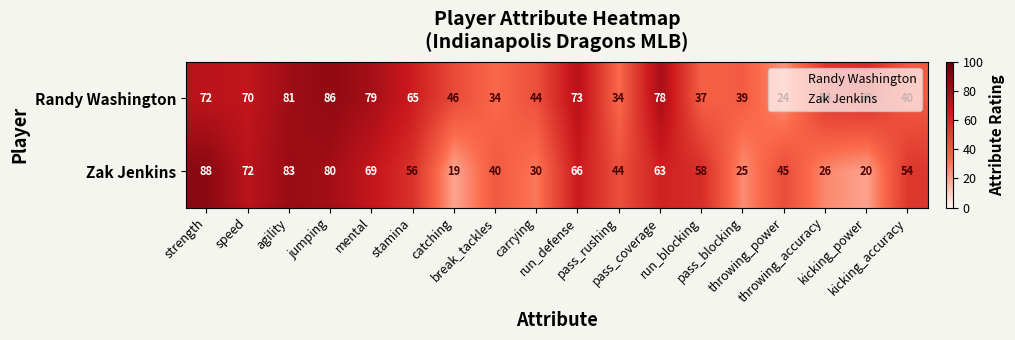

List the series in order of their overall mean, highest first.

Randy Washington, Zak Jenkins